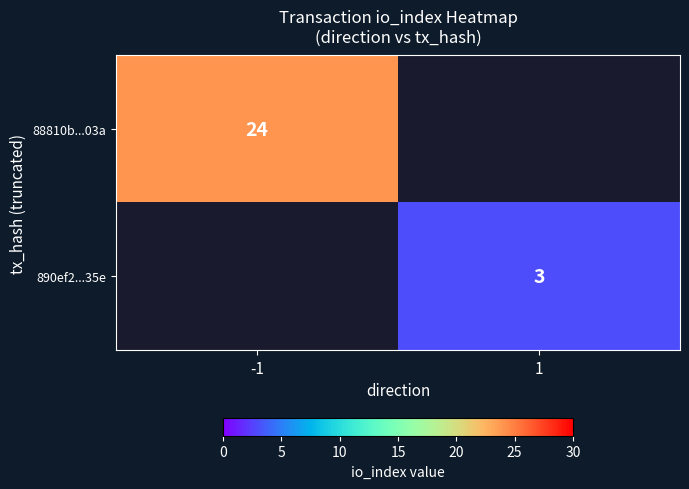

At which category does the chart reach its peak across all series?

-1